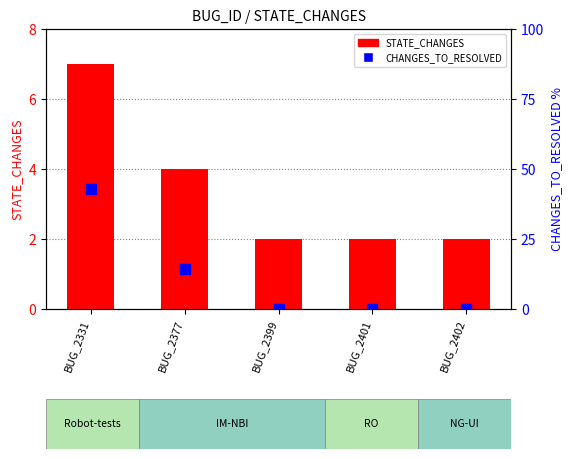

What is the difference between the CHANGES_TO_RESOLVED values at BUG_2377 and BUG_2401?

14.3